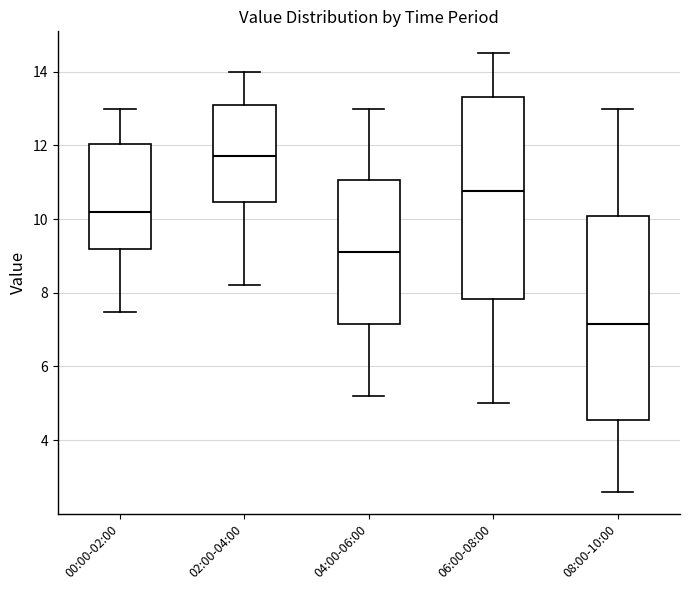

Where does the median line of the box for 04:00-06:00 sit on the y-axis? The values are not printed on the chart, so give them approximately, as read against the axis.

9.2